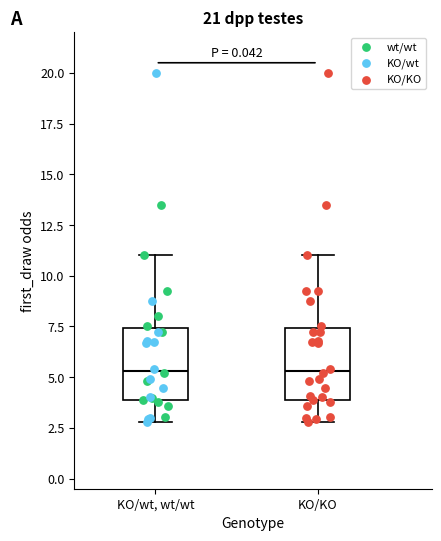

Reading left to right, transcribe this box plot: for each box, give where its median line is, the range the box spans, and where its two whiskers end, as read against the y-axis. The values are not printed on the chart, so give them approximately, as read against the axis.

KO/wt, wt/wt: median 5.5, box 4.0 to 7.5, whiskers 3.0 to 11.0
KO/KO: median 5.5, box 4.0 to 7.5, whiskers 3.0 to 11.0